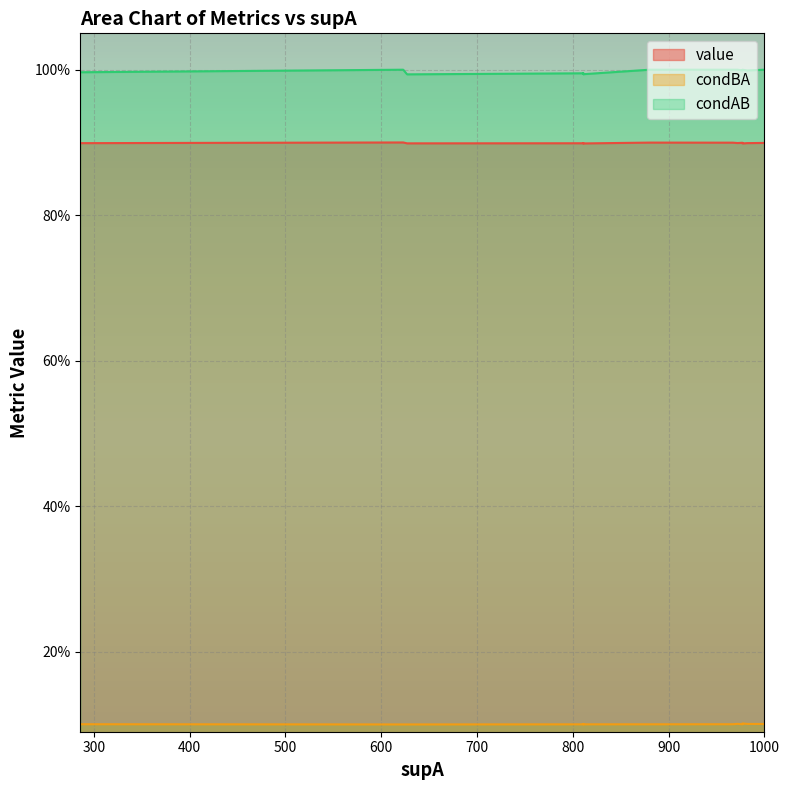

What is the sum of the condAB values at 8 and 0?

2.0